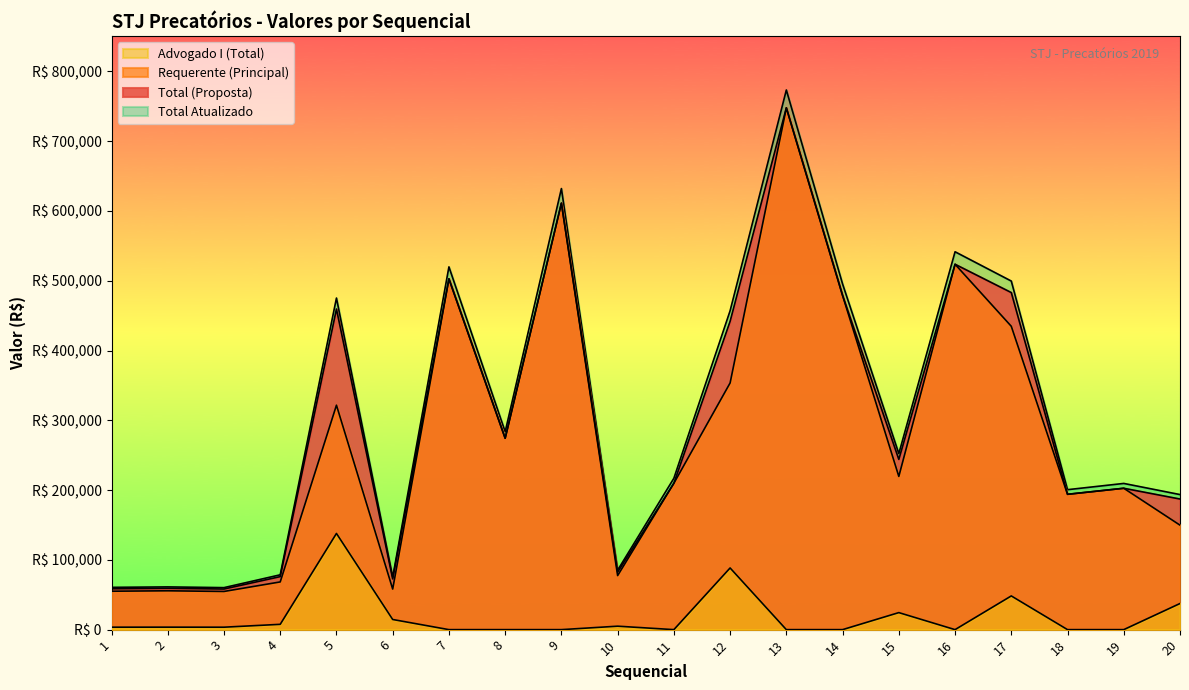

What is the spread (max minus min) of values at 6?

60612.1